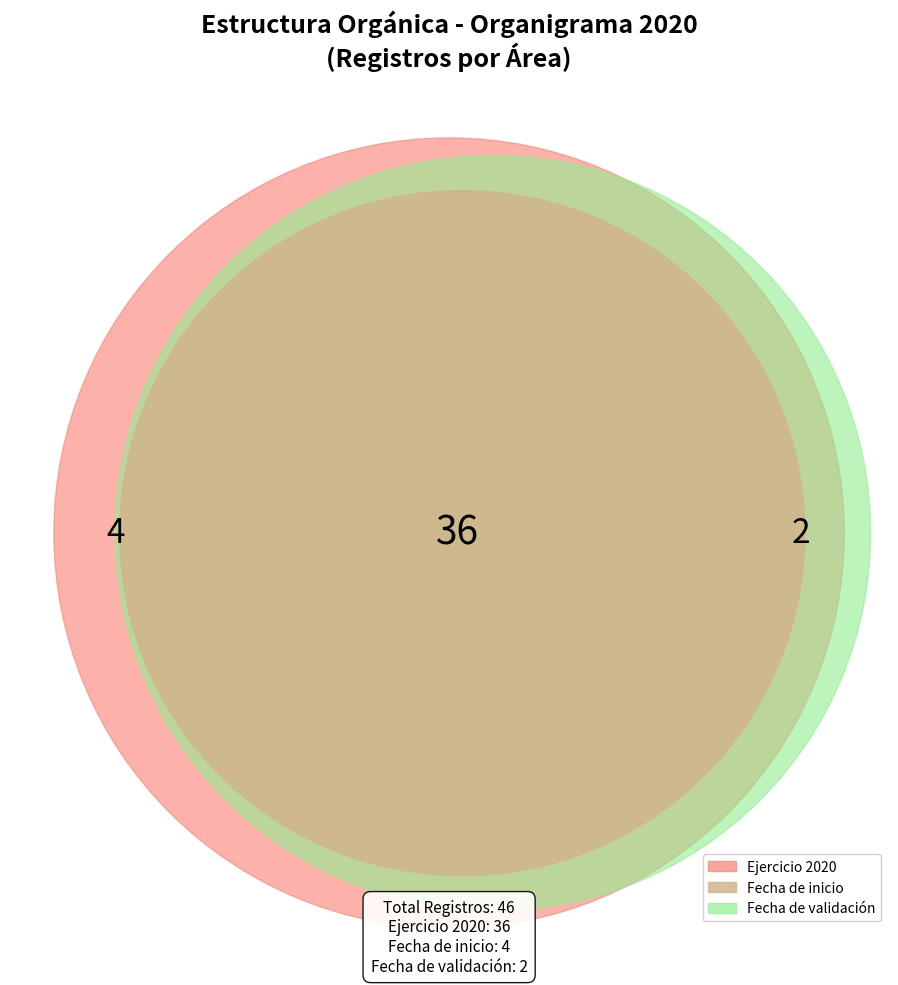

Which category has the biggest portion of the pie?

Ejercicio 2020